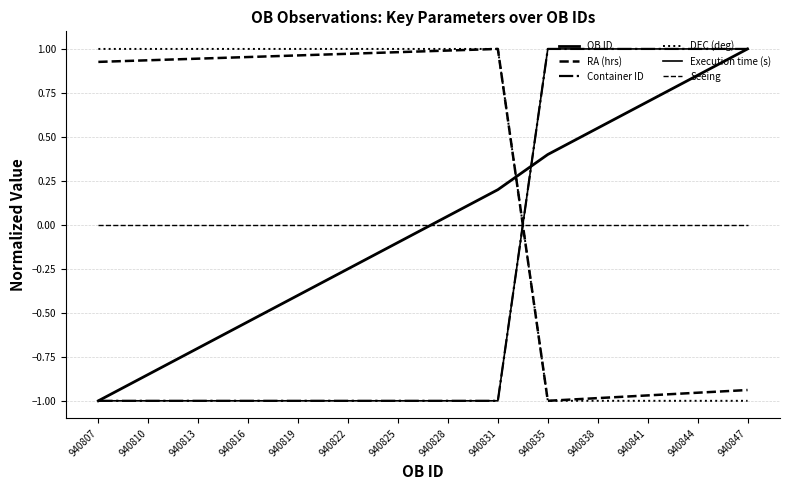

List the series in order of their peak value, lowest first.

Seeing, OB ID, RA (hrs), Container ID, DEC (deg), Execution time (s)